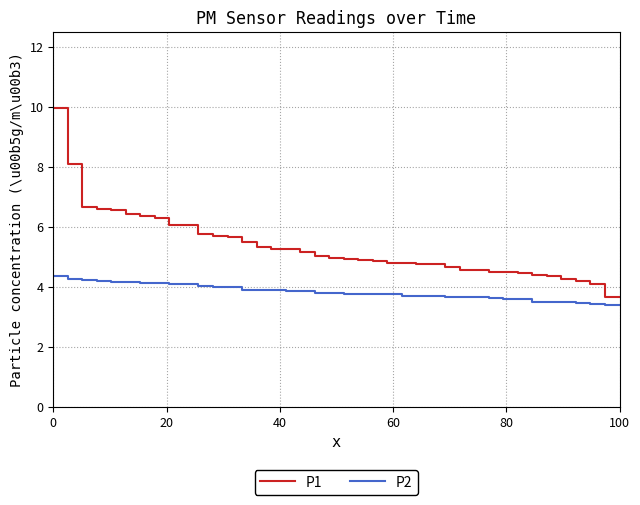

What is the sum of all P1 values?

212.3